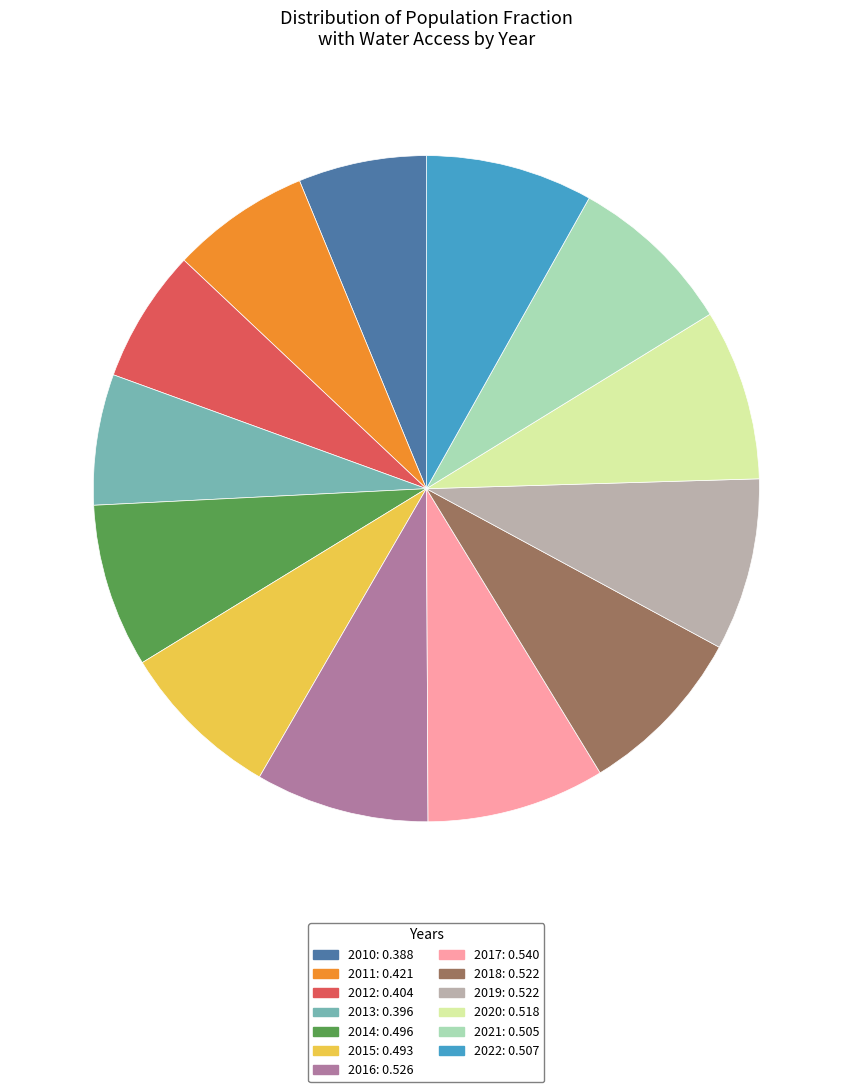

Between 2022: 0.507 and 2017: 0.540, which is larger?

2017: 0.540